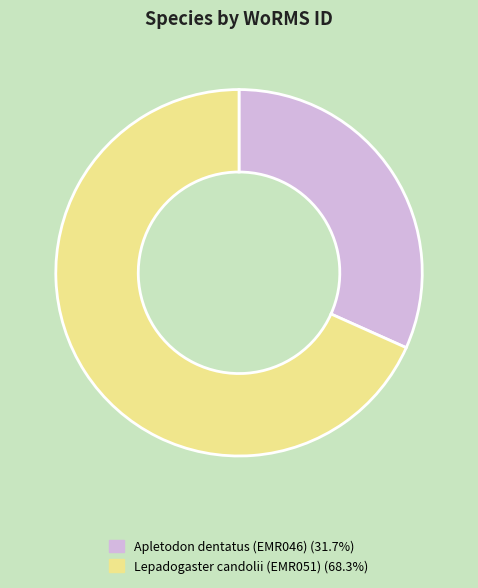

Is it true that Lepadogaster candolii (EMR051) is 56% of the pie?

False